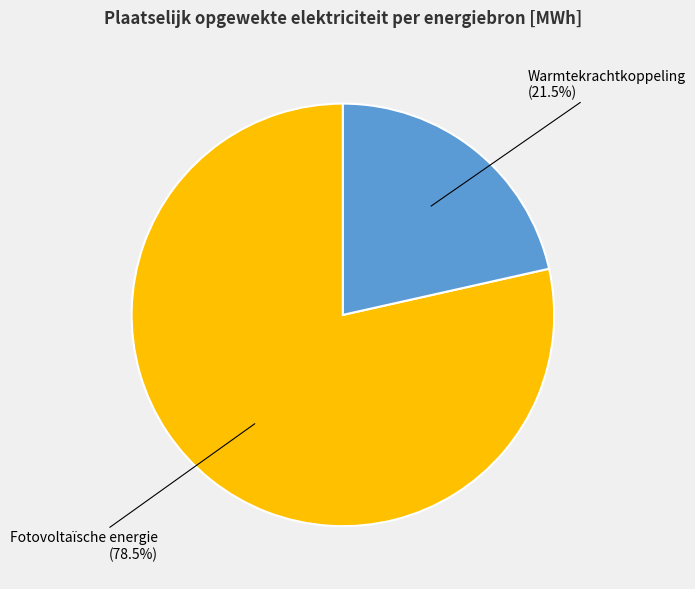

Does any single category account for the majority?

Yes